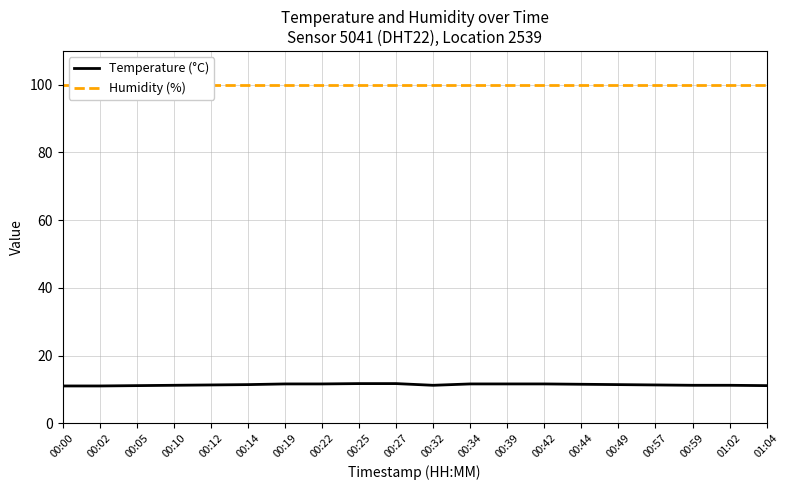

Where is Temperature (°C) nearest to the value 11?

00:00